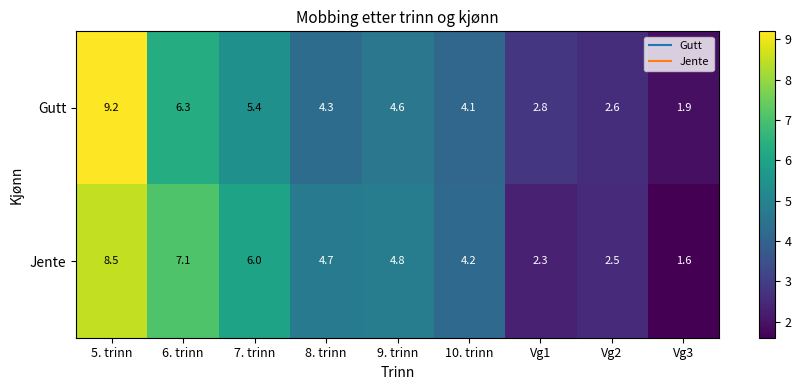

The value of Gutt at Vg3 is 2.9. True or false?

False